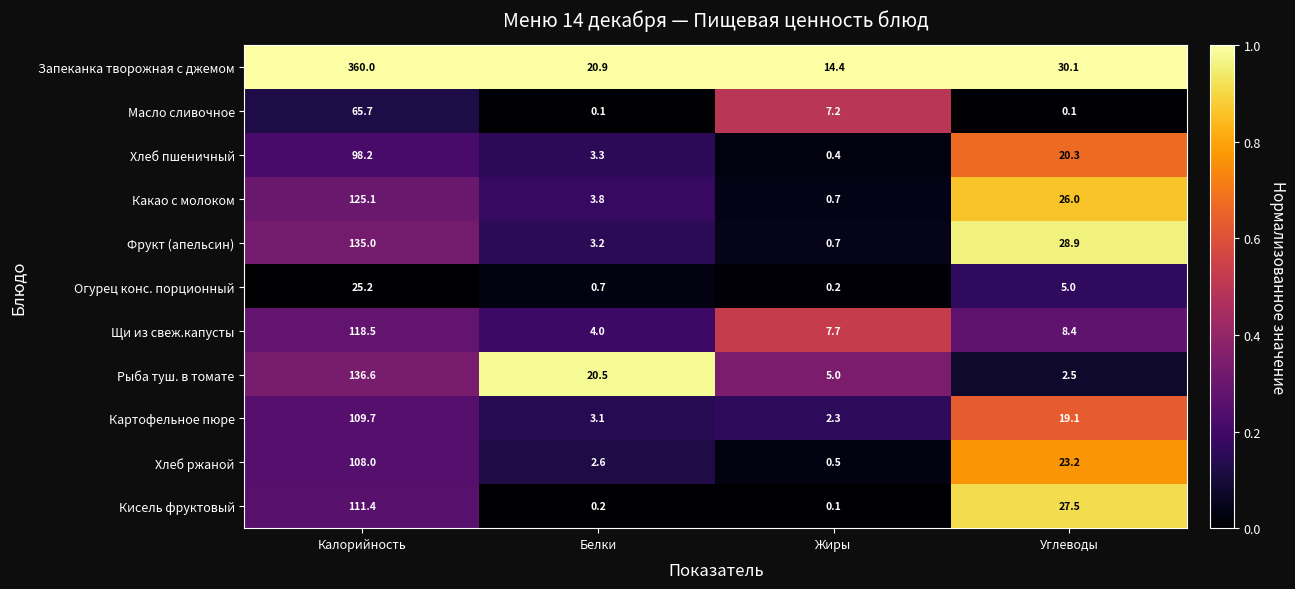

At which label does Огурец конс. порционный first exceed 5?

Калорийность